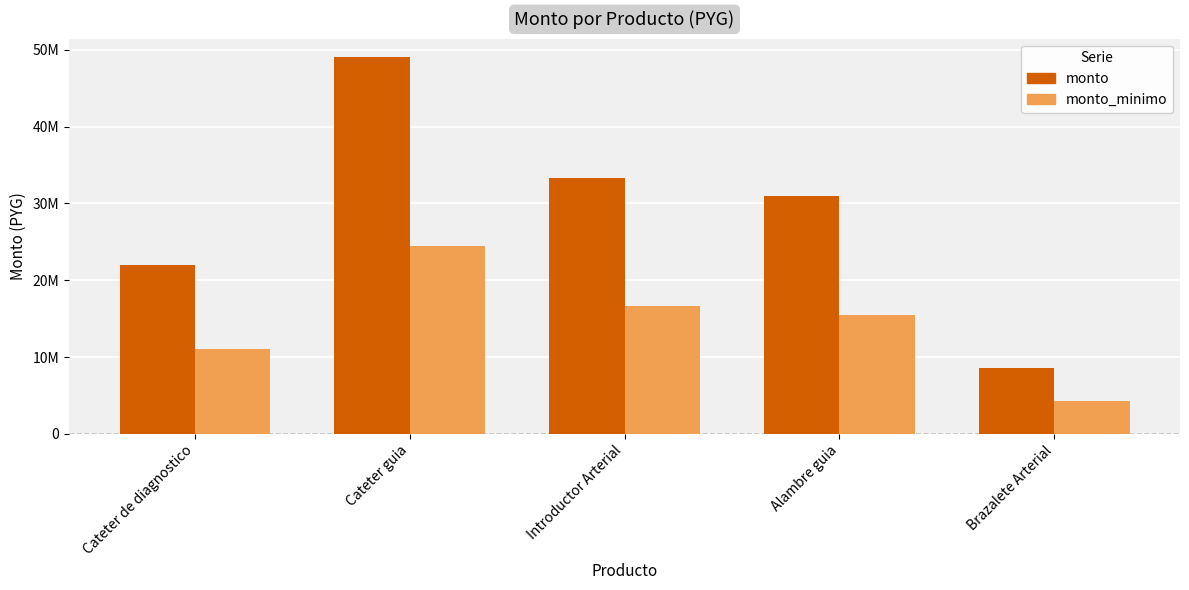

What is the maximum value shown in the chart?

49000000